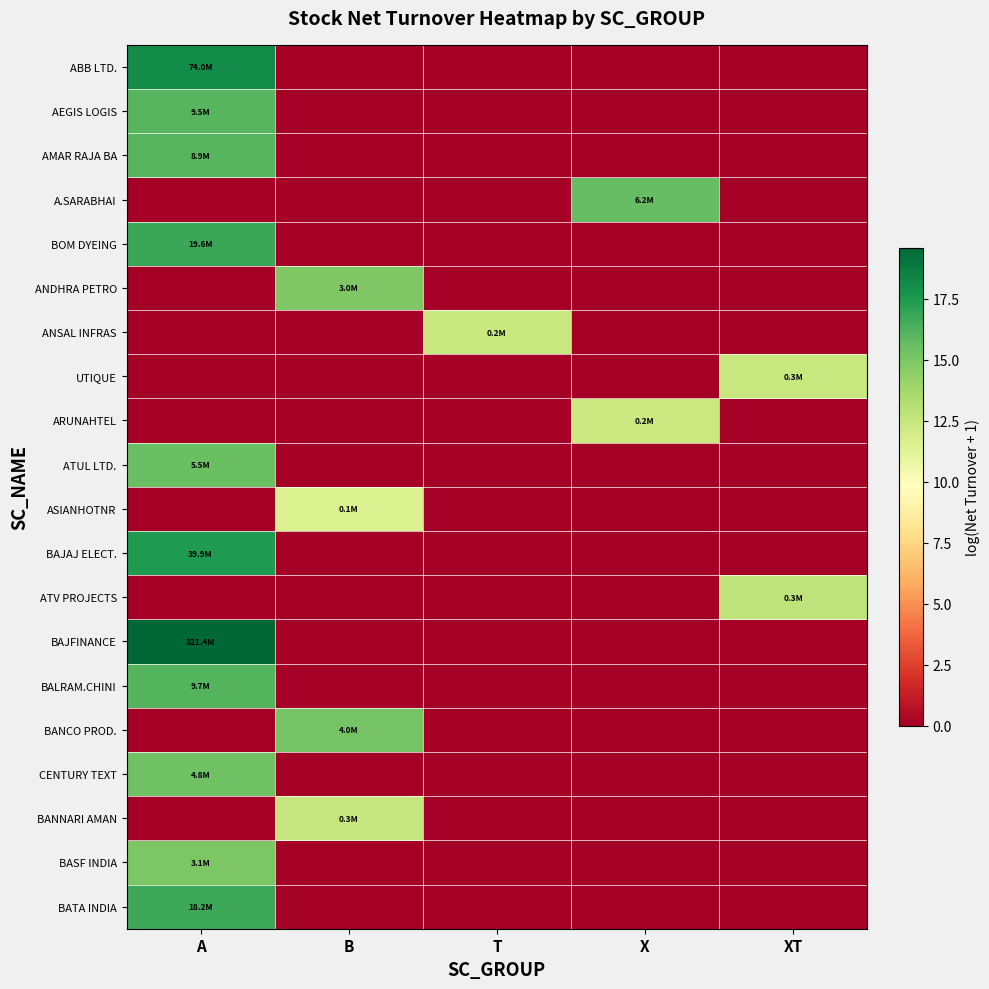

Which series has the largest total across all categories?

BAJFINANCE